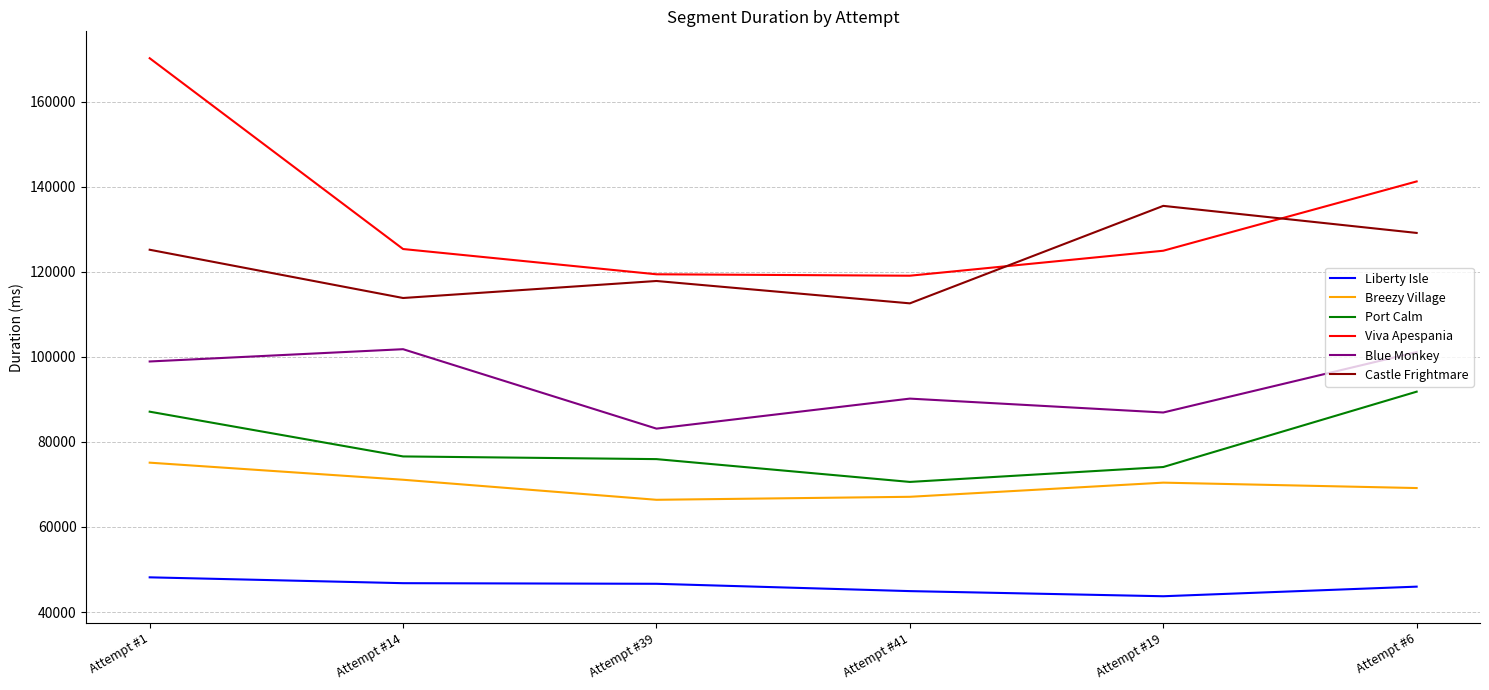

Which series has the largest total across all categories?

Viva Apespania